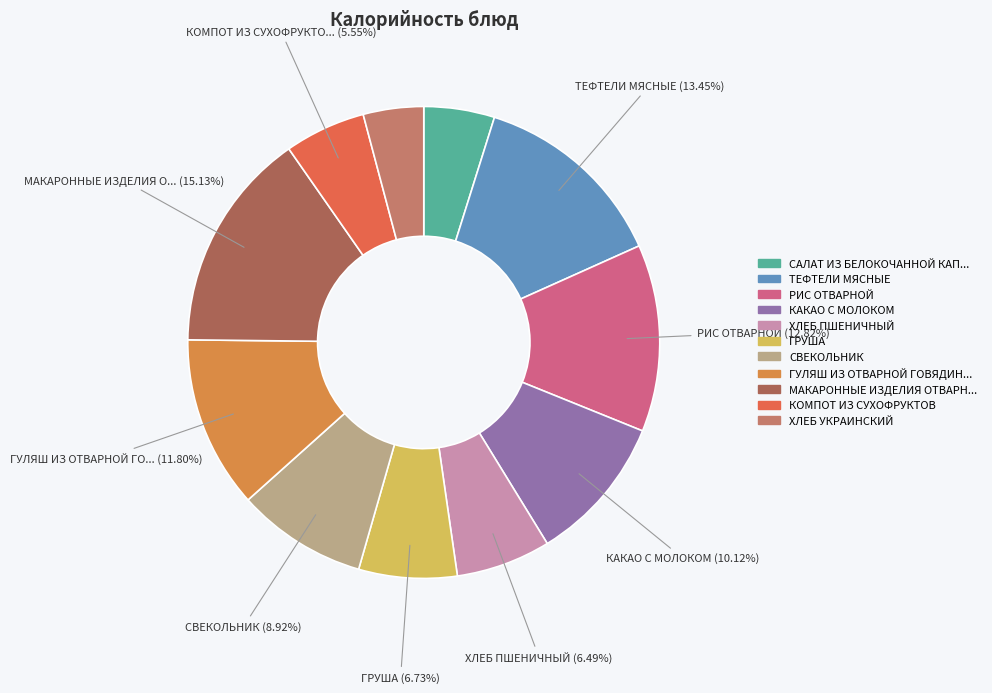

How many segments does this pie chart have?

11